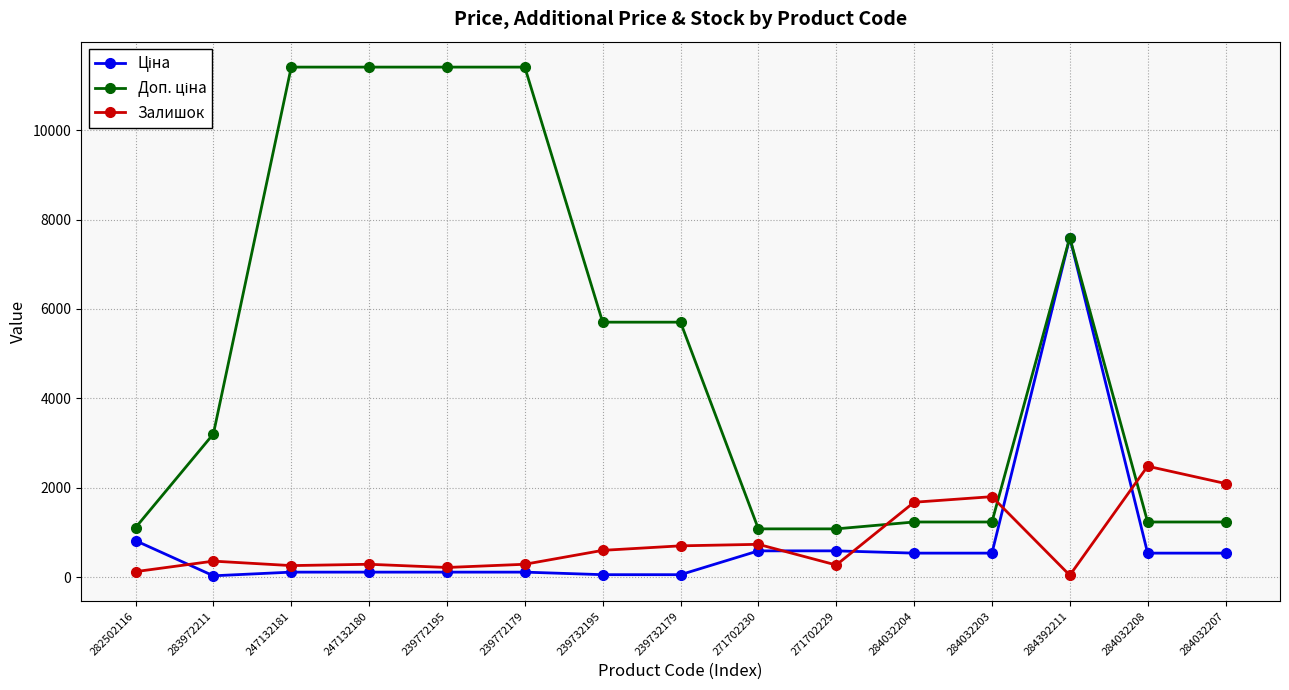

True or false: Залишок has a value of 260.0 at 247132181.

True